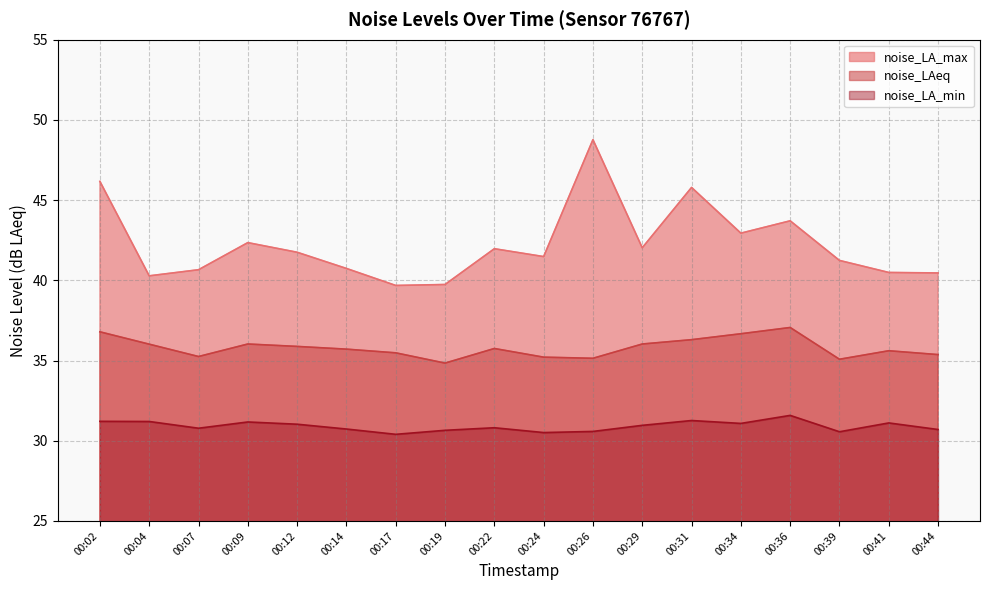

At which category does the chart reach its minimum across all series?

00:17